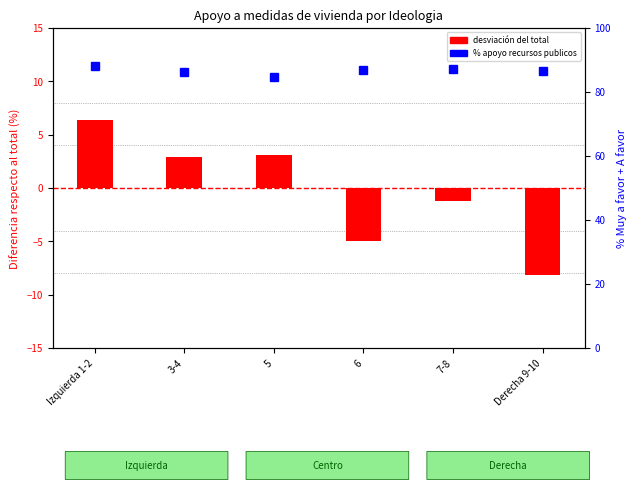

Rank the series by their average value, from highest to lowest.

% apoyo recursos publicos, deviation from total